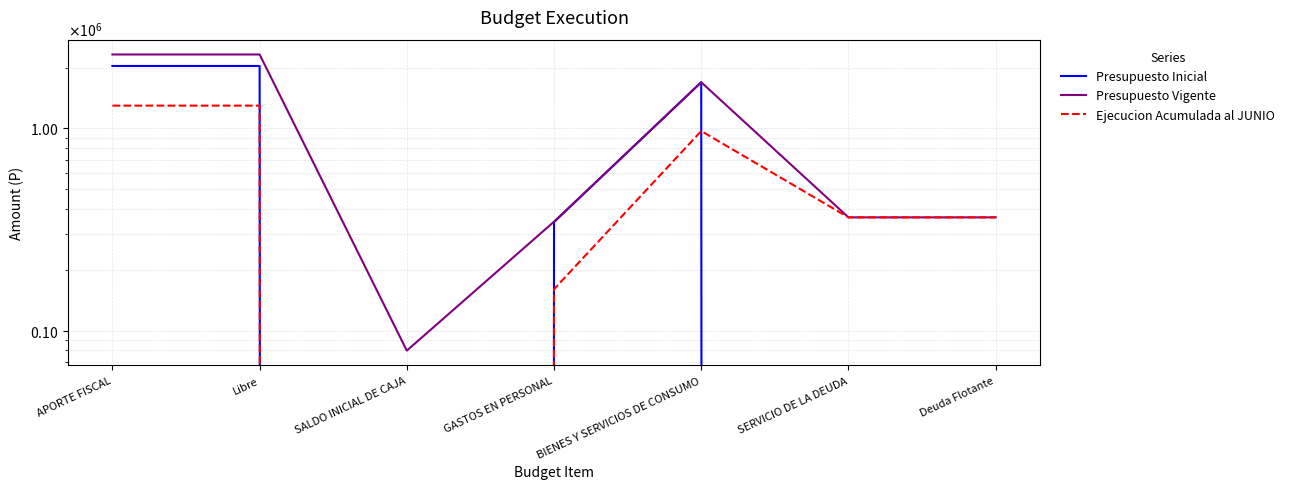

What are all the series names shown in the legend?

Presupuesto Inicial, Presupuesto Vigente, Ejecucion Acumulada al JUNIO